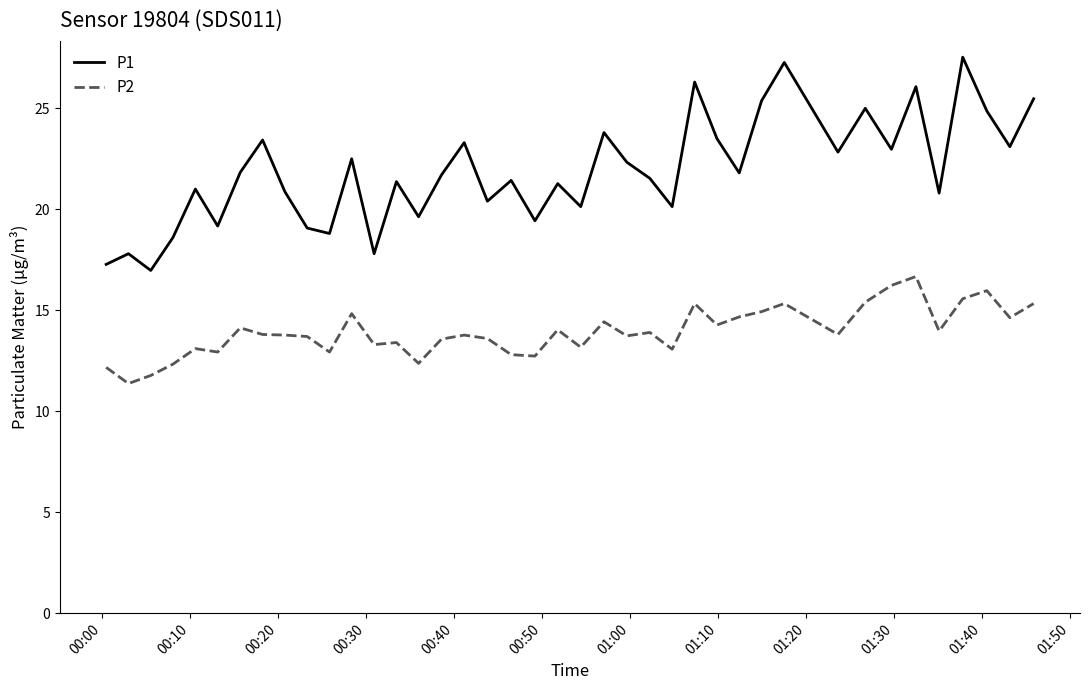

What is the difference between the maximum and minimum values in the P1 series?

10.6